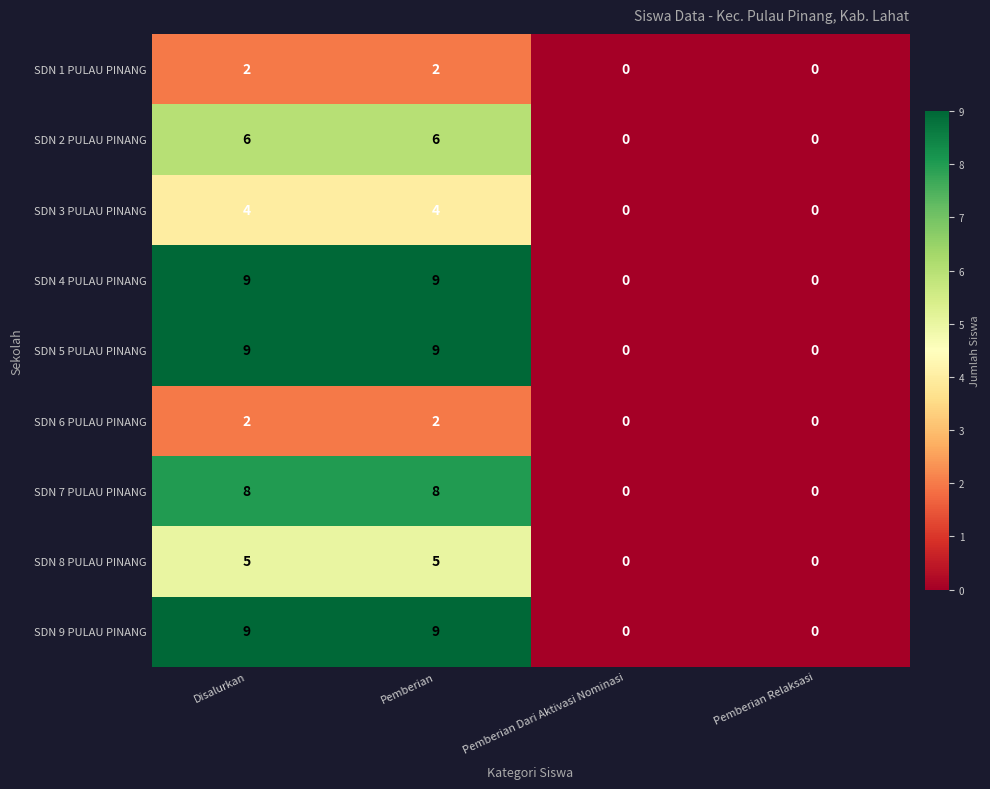

Read the SDN 5 PULAU PINANG value at Disalurkan.

9